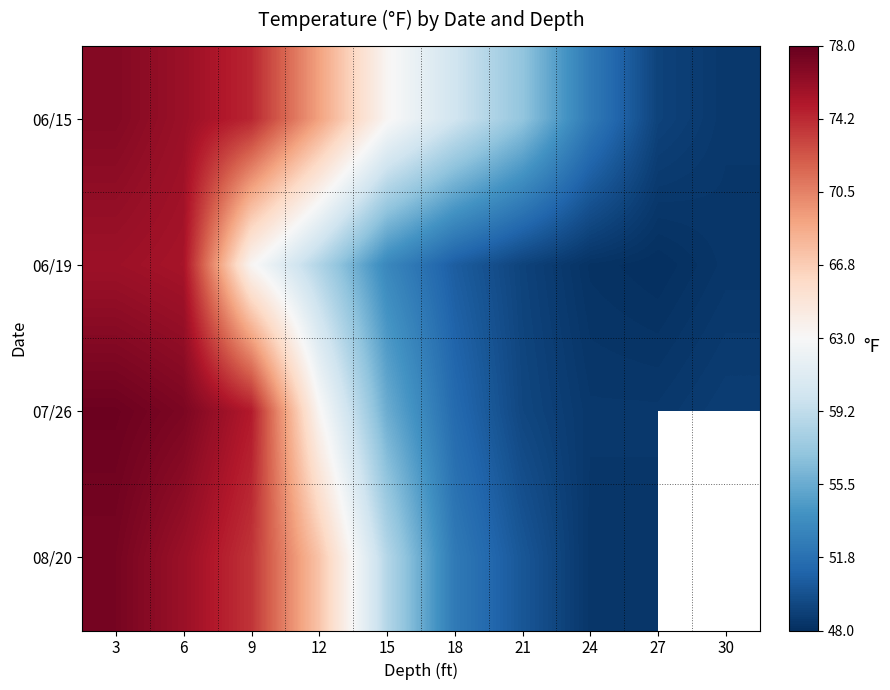

List the series in order of their peak value, lowest first.

06/19, 06/15, 08/20, 07/26